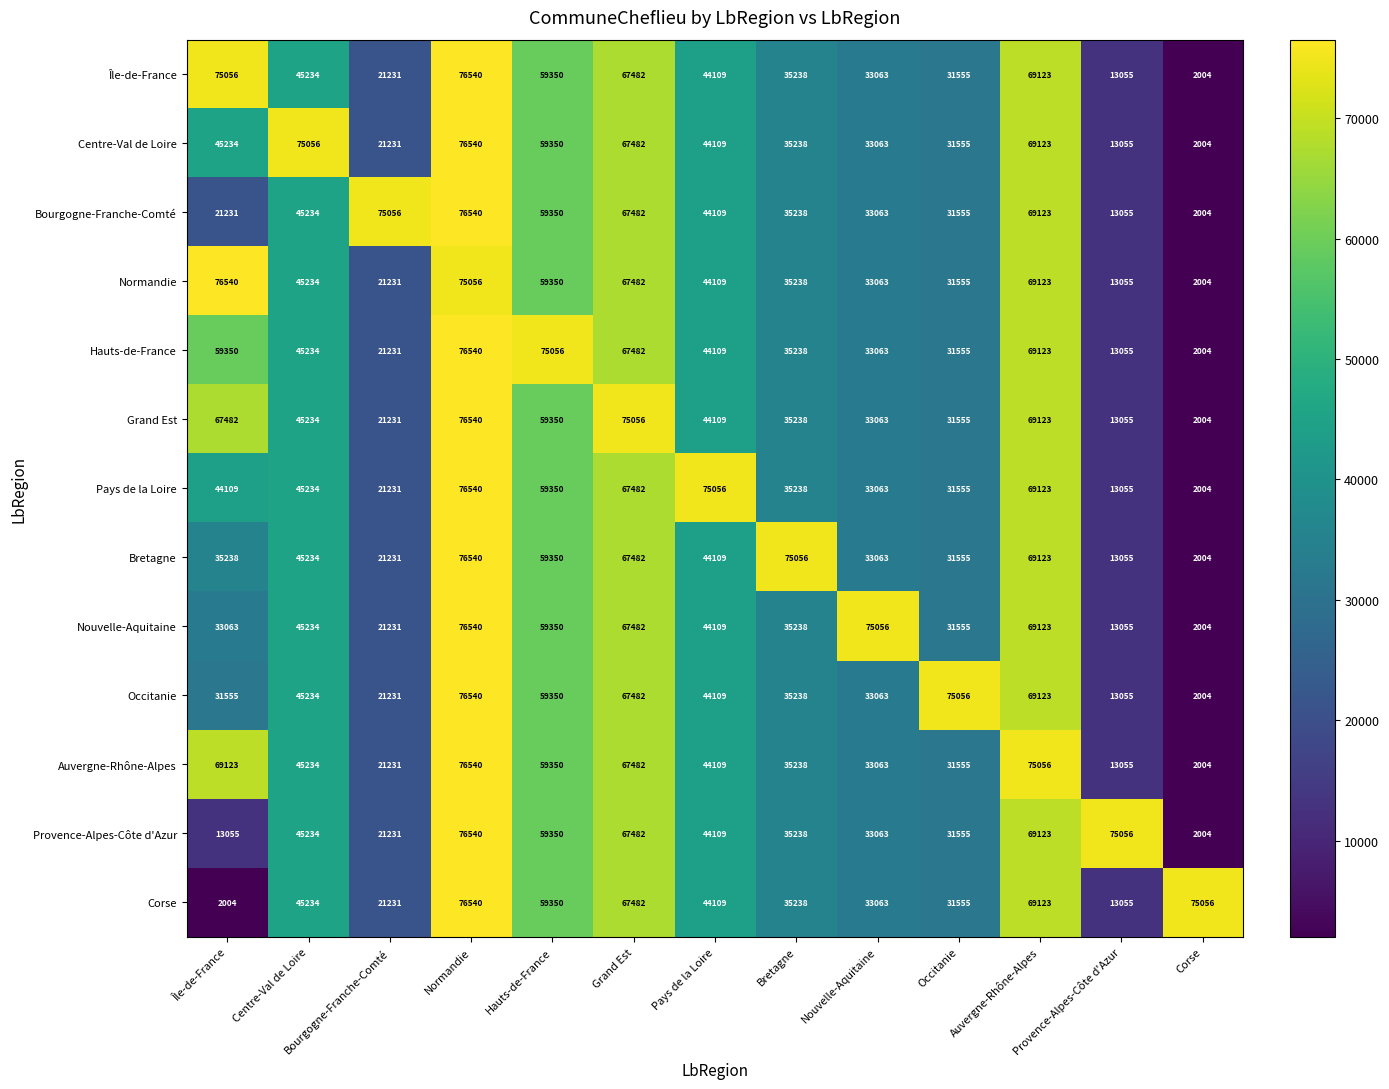

Which series changed the most between Centre-Val de Loire and Hauts-de-France?

Hauts-de-France